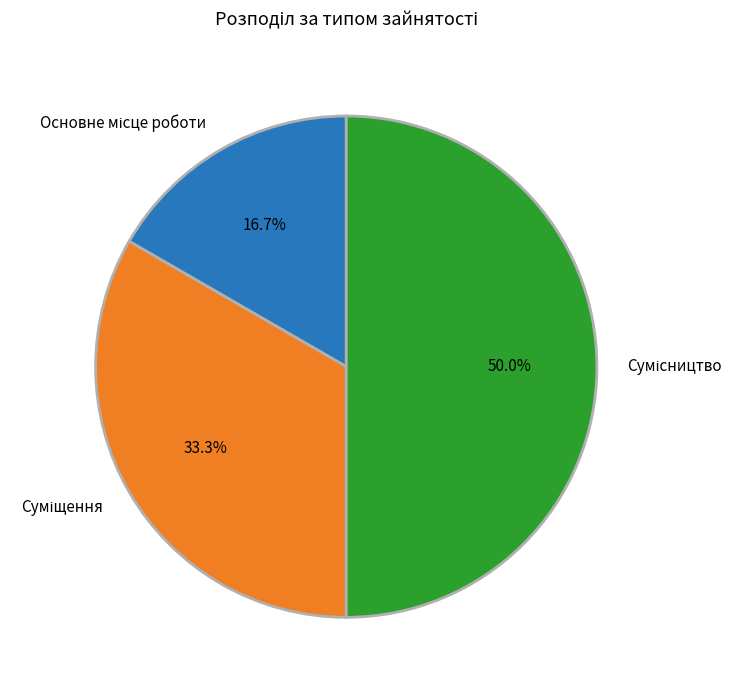

Count the number of slices in the pie.

3